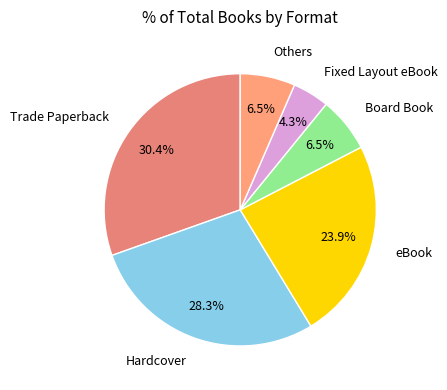

To the nearest percent, what is the average slice percentage?

17%